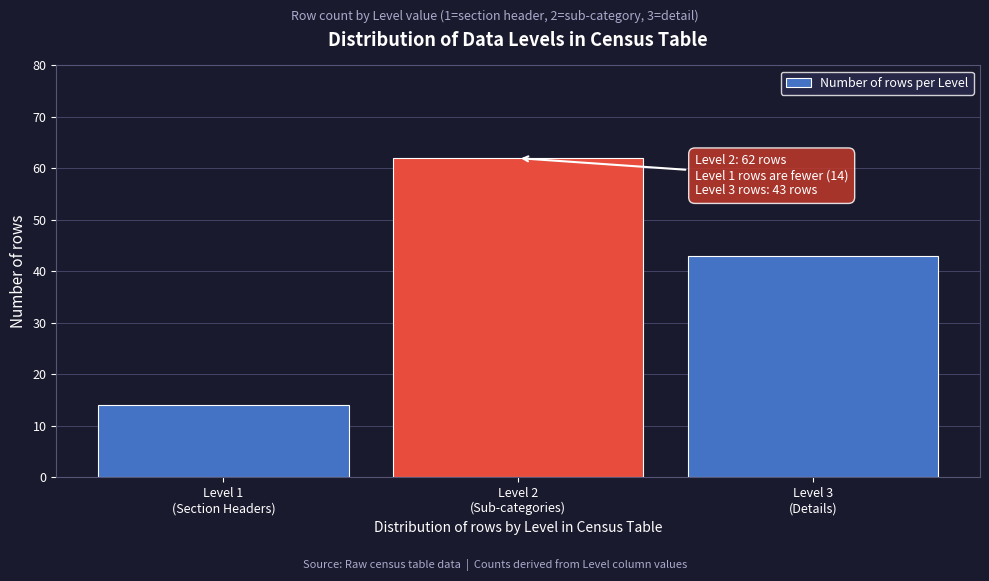

Reading left to right, list all the values displayed in this chart.

14	62	43